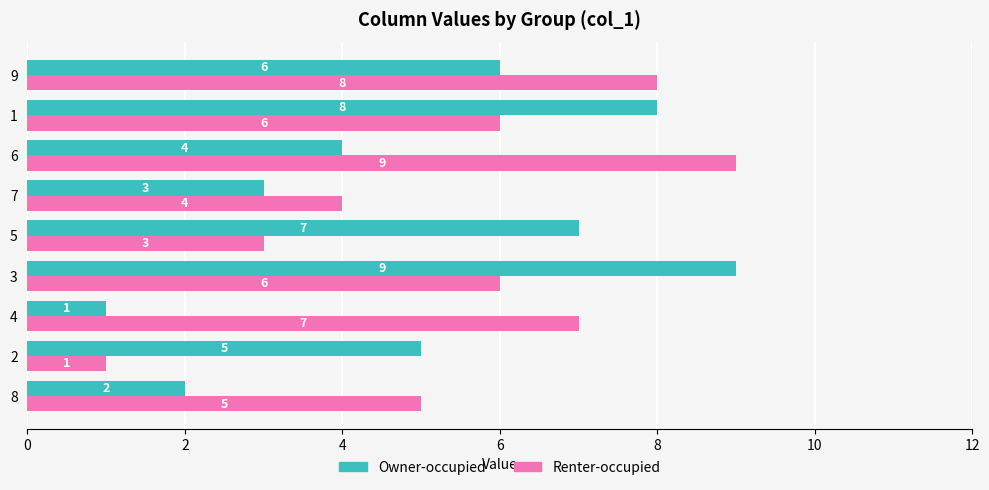

Rank the series at 8 from highest to lowest value.

Renter-occupied, Owner-occupied